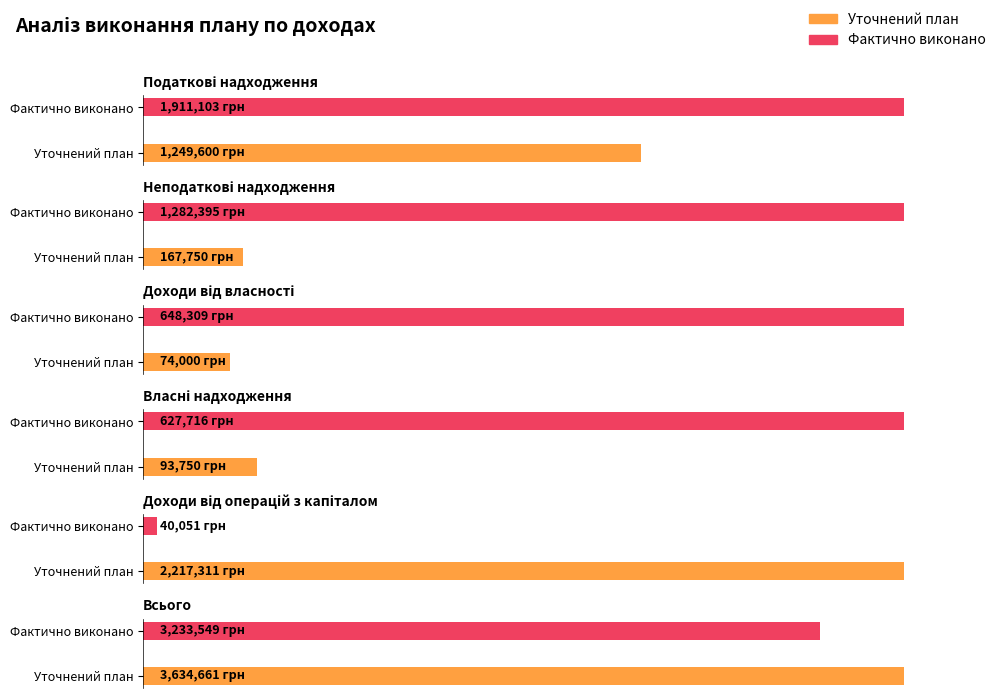

What is the approximate value of Уточнений план at Всього?

3634661.3